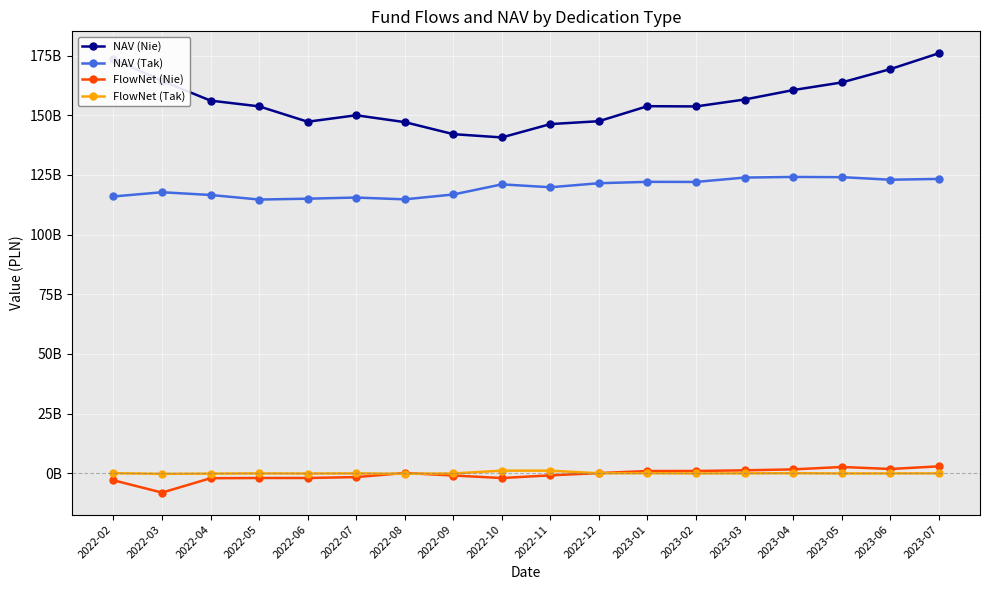

True or false: NAV (Tak) and FlowNet (Nie) cross at least once.

False